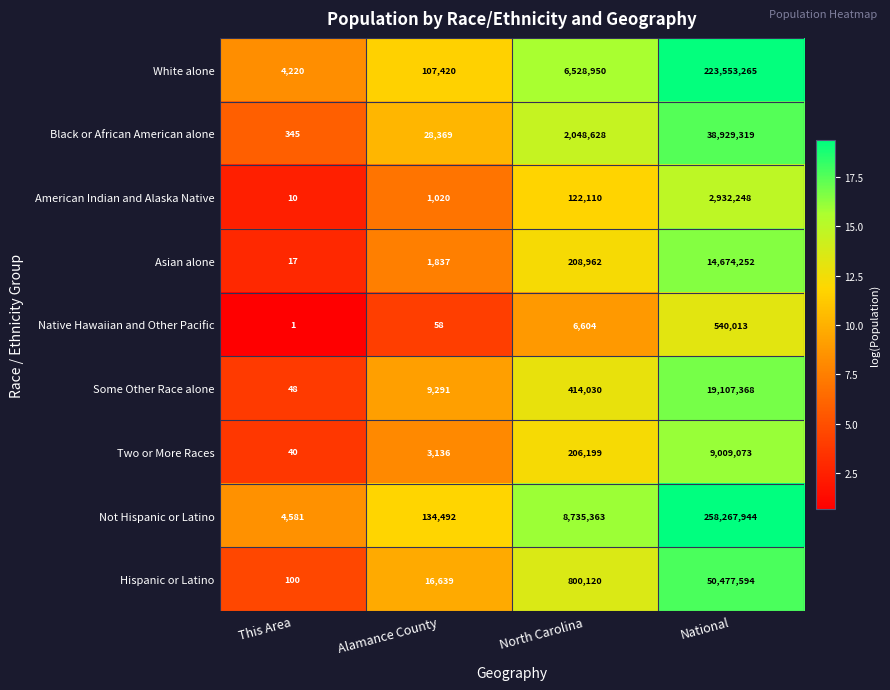

True or false: White alone has a value of 107420 at Alamance County.

True